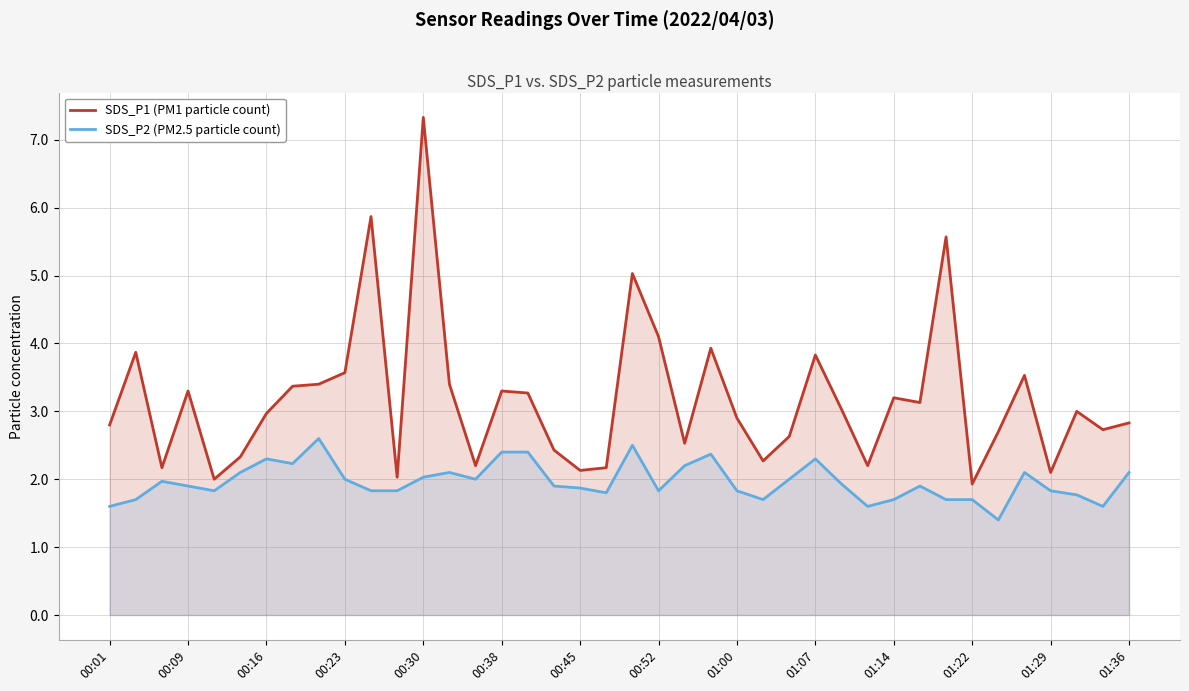

True or false: SDS_P2 (PM2.5 particle count) and SDS_P1 (PM1 particle count) cross at least once.

False